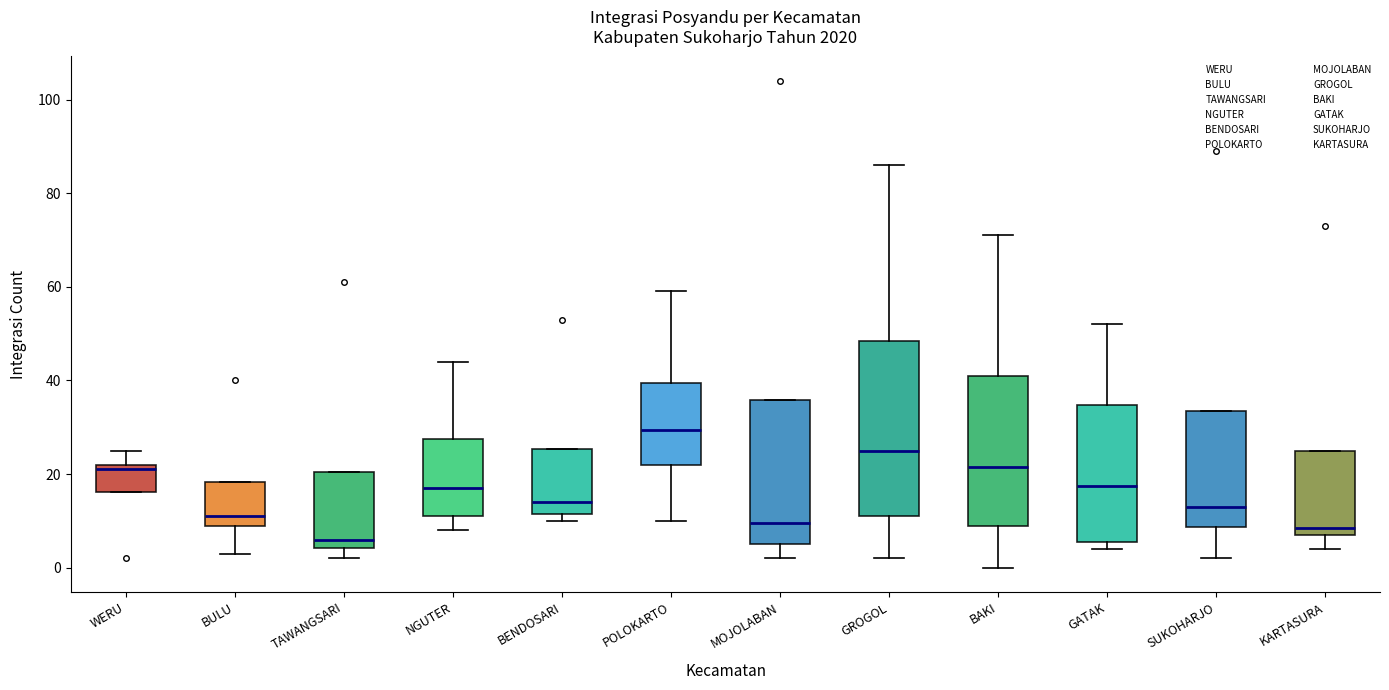

Where is the upper edge of the box for BENDOSARI on the y-axis? The values are not printed on the chart, so give them approximately, as read against the axis.

26